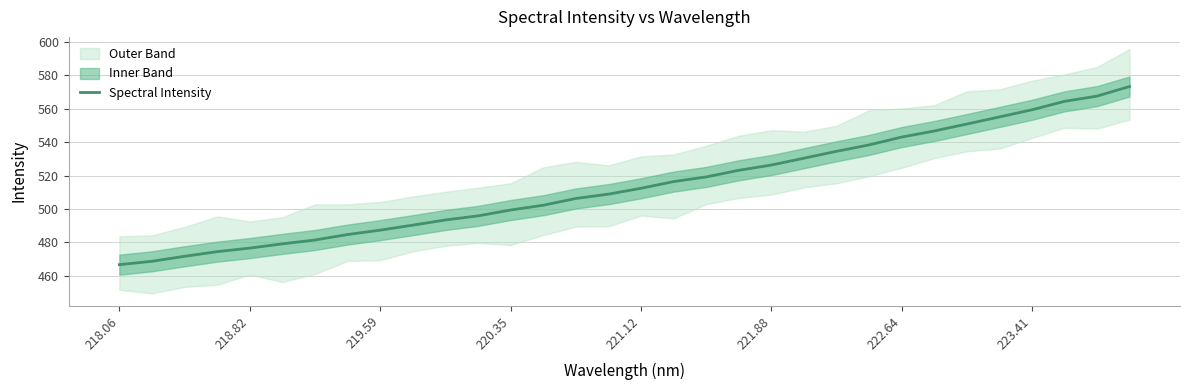

True or false: Spectral Intensity has a value of 295.3 at 218.06.

False